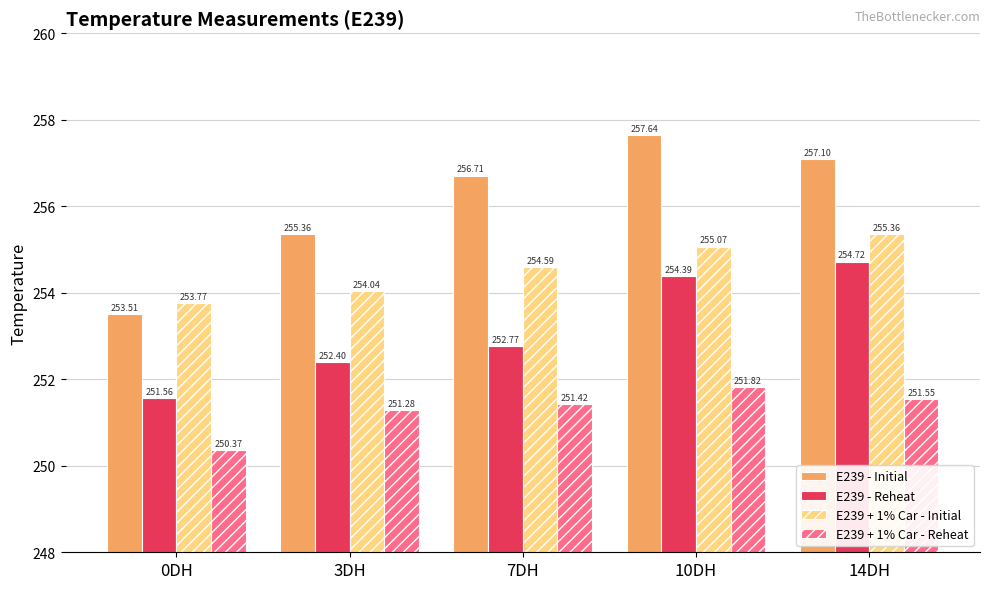

What is the difference between the second highest and second lowest values in the E239 - Initial series?

1.7